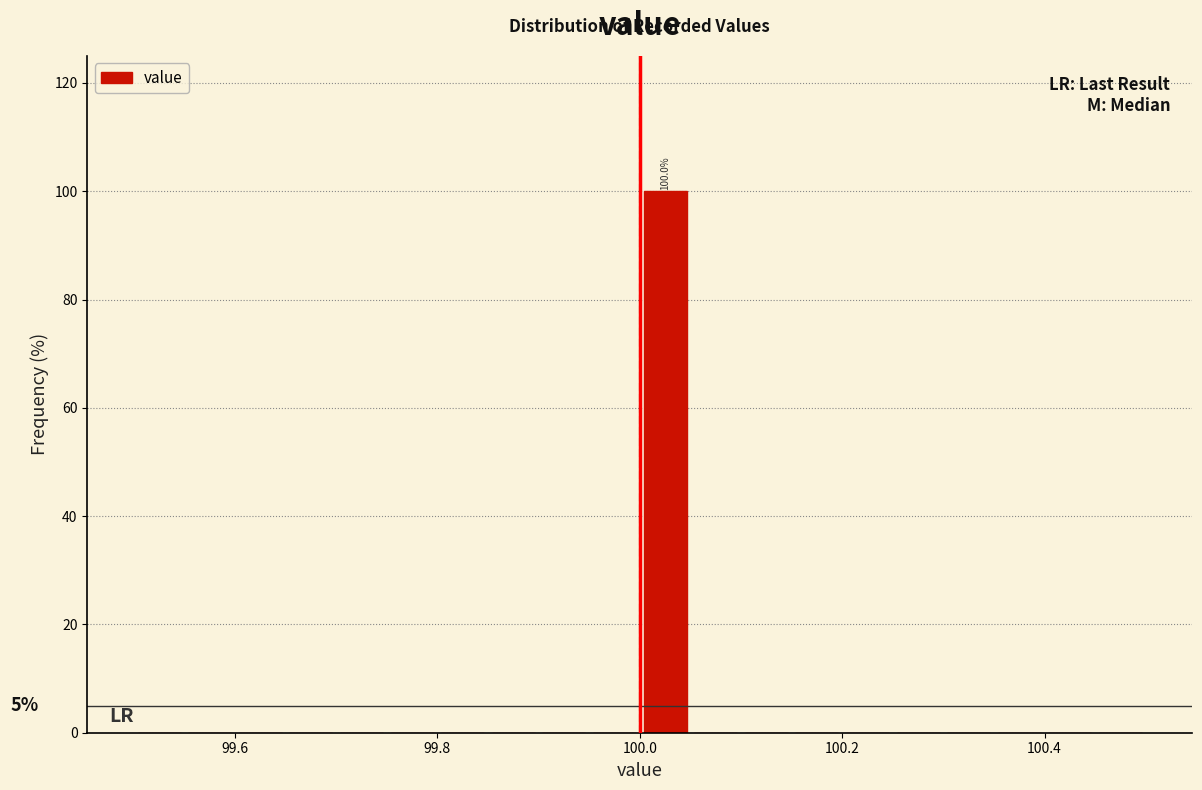

Read against the x-axis, roughly where is the centre of the tallest bar?

100.02